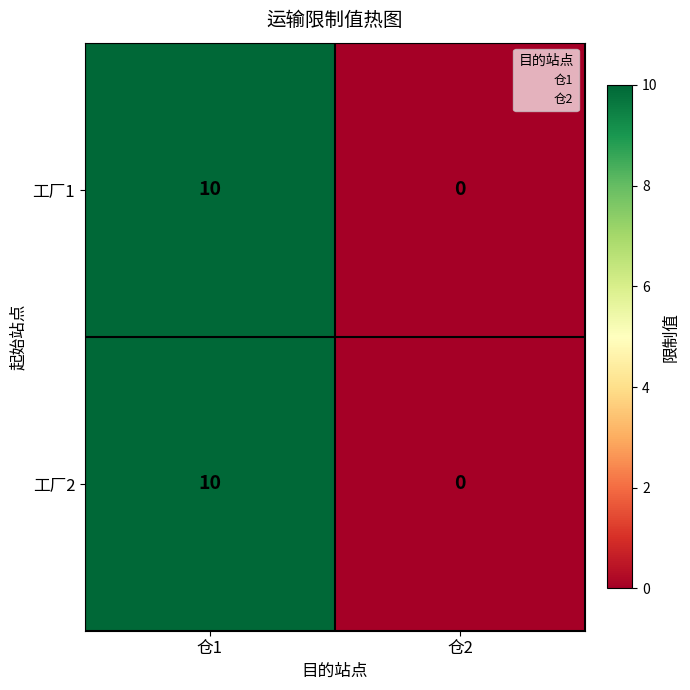

Which category has the lowest value across all series?

仓2